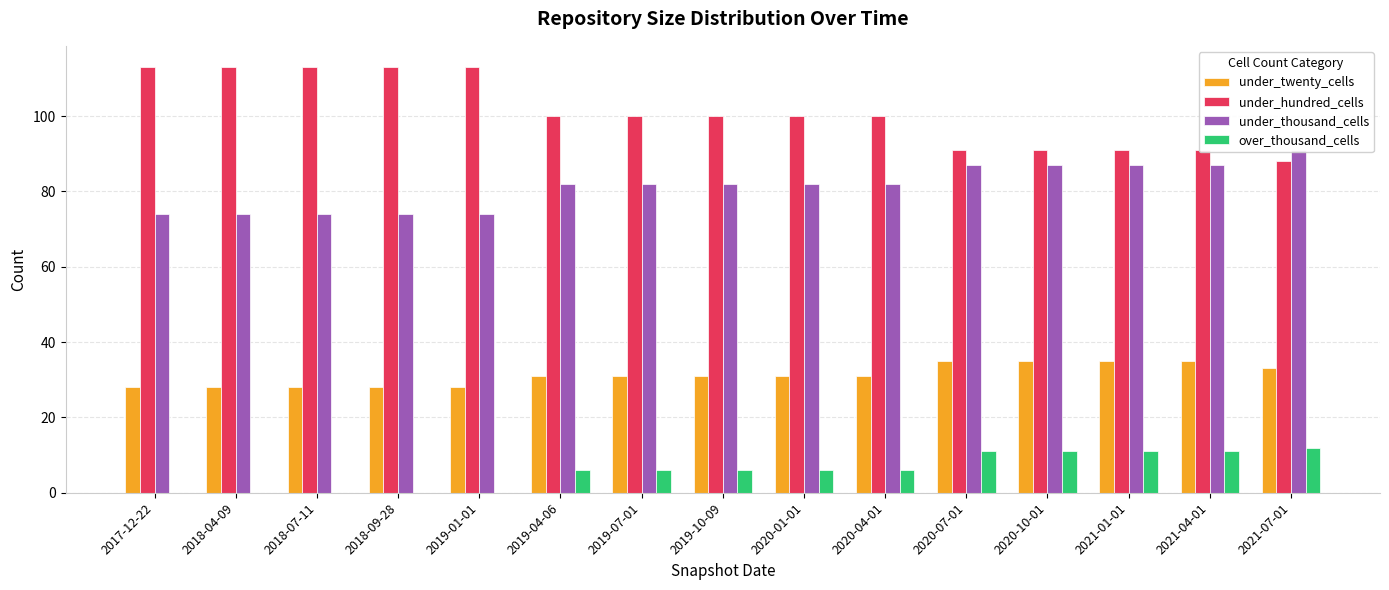

What is the greatest value displayed?

113